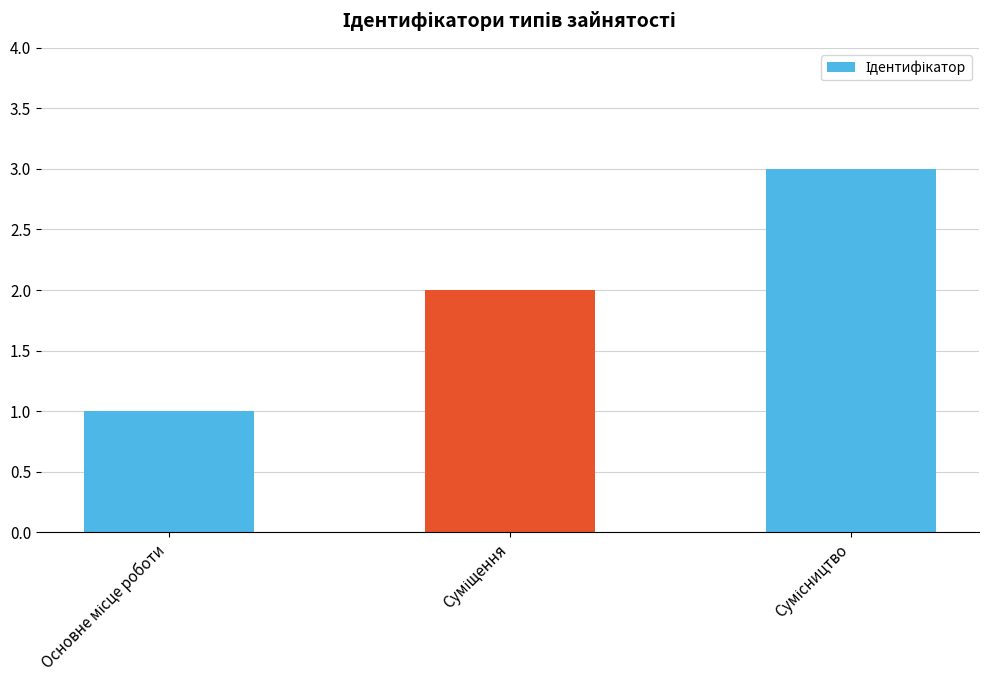

What is the sum of all values?

6